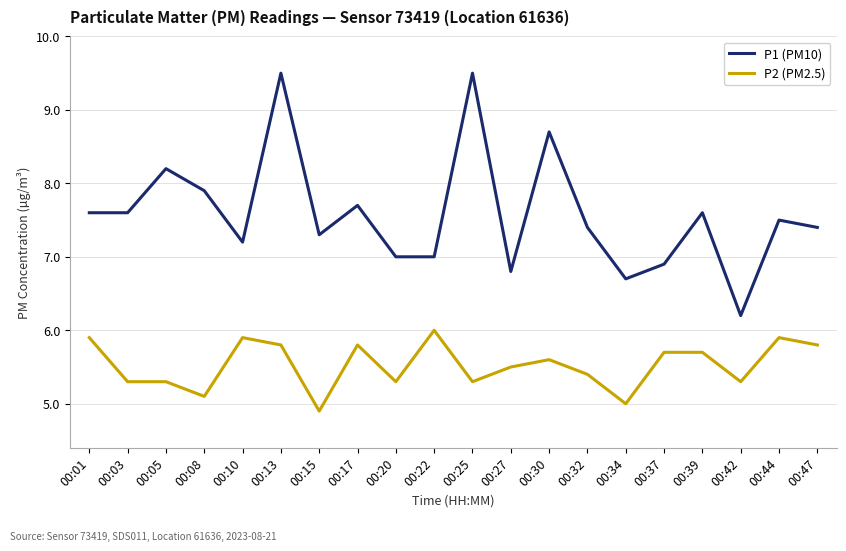

Which category has the lowest value in the P1 (PM10) series?

00:42